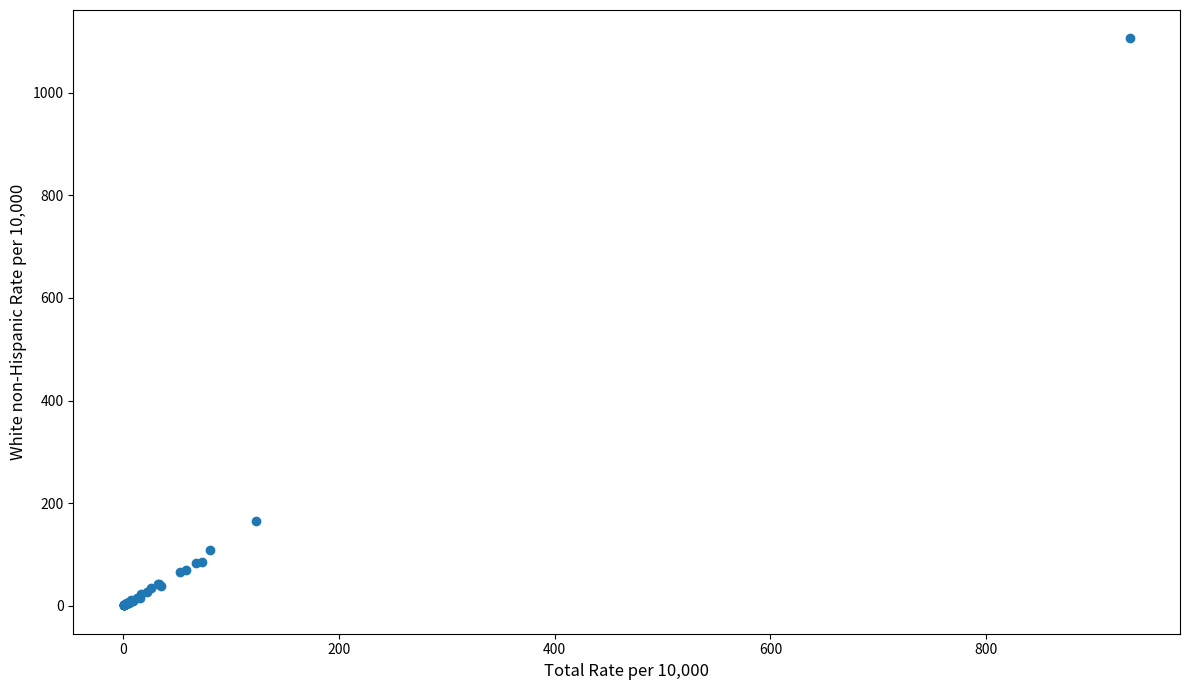

What Y value in the scatter plot is closest to 553?

164.3